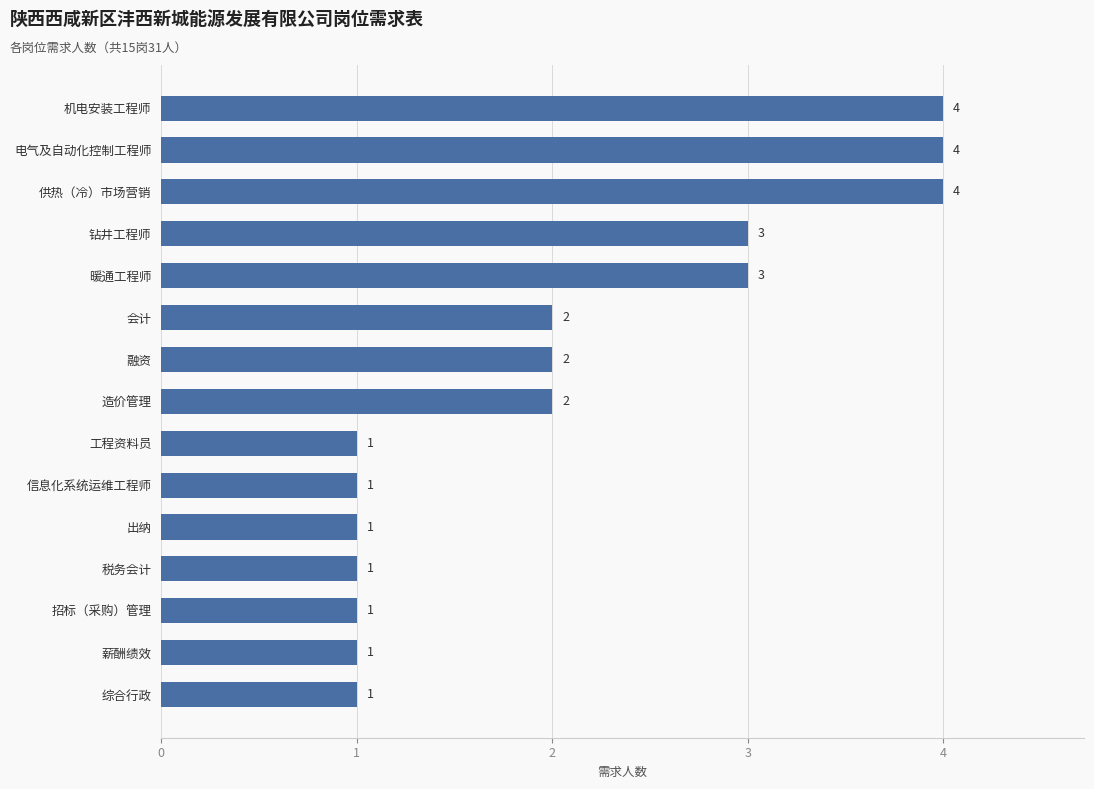

What is the sum of all values?

31